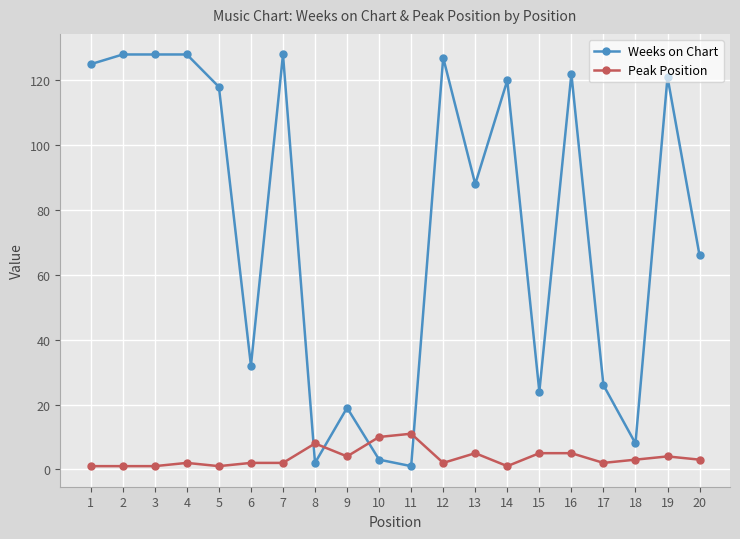

Which series has the widest spread of values?

Weeks on Chart